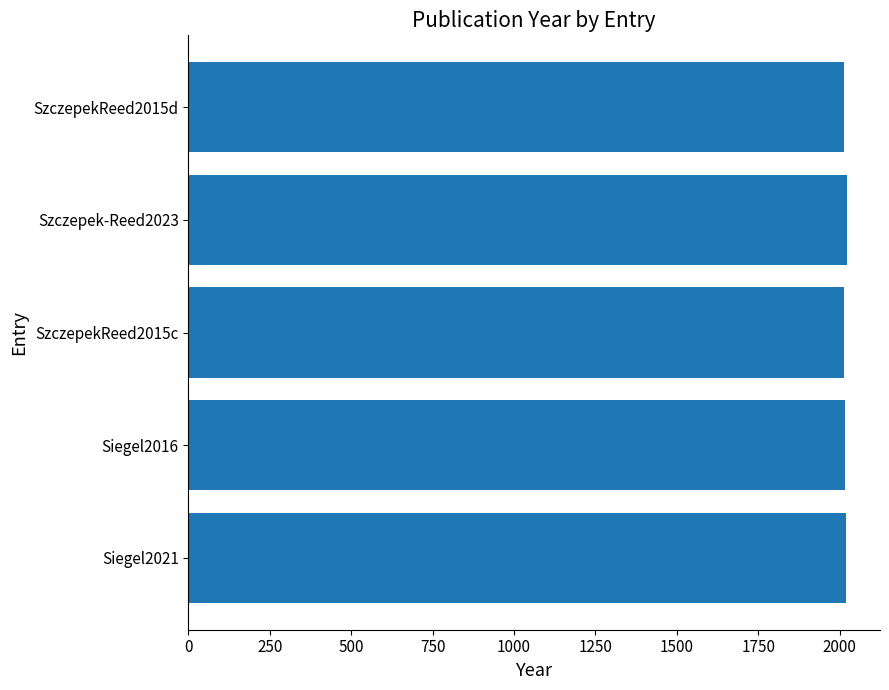

The chart shows a value of 1262 at SzczepekReed2015d. True or false?

False